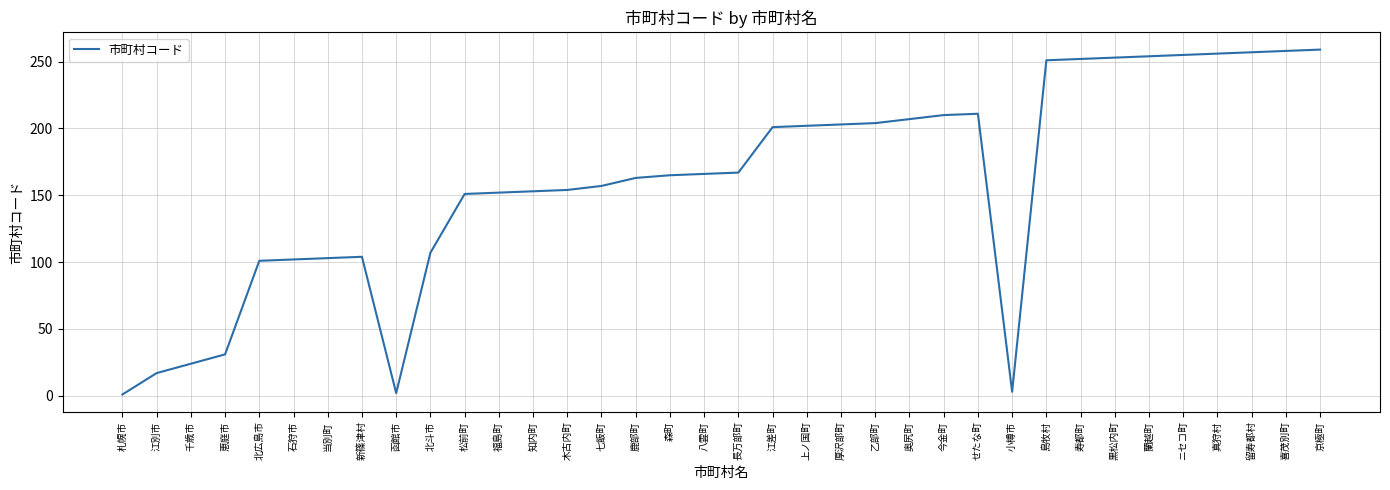

How many distinct data groups are displayed?

1